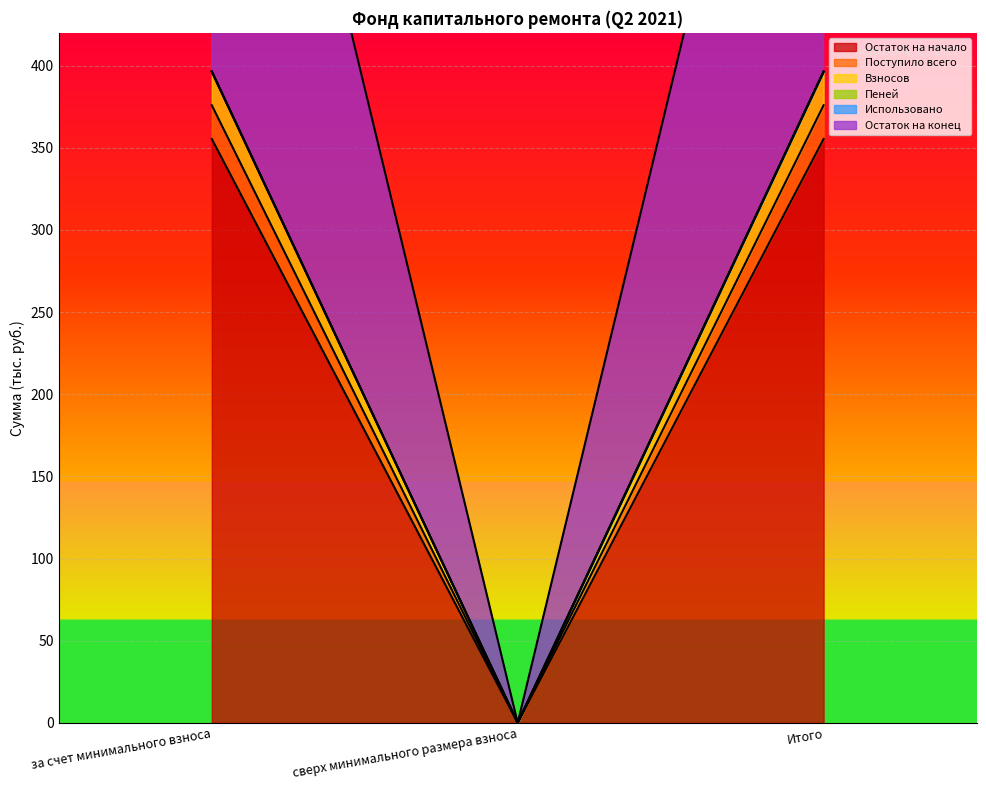

Where is Остаток на начало nearest to the value 177?

сверх минимального размера взноса